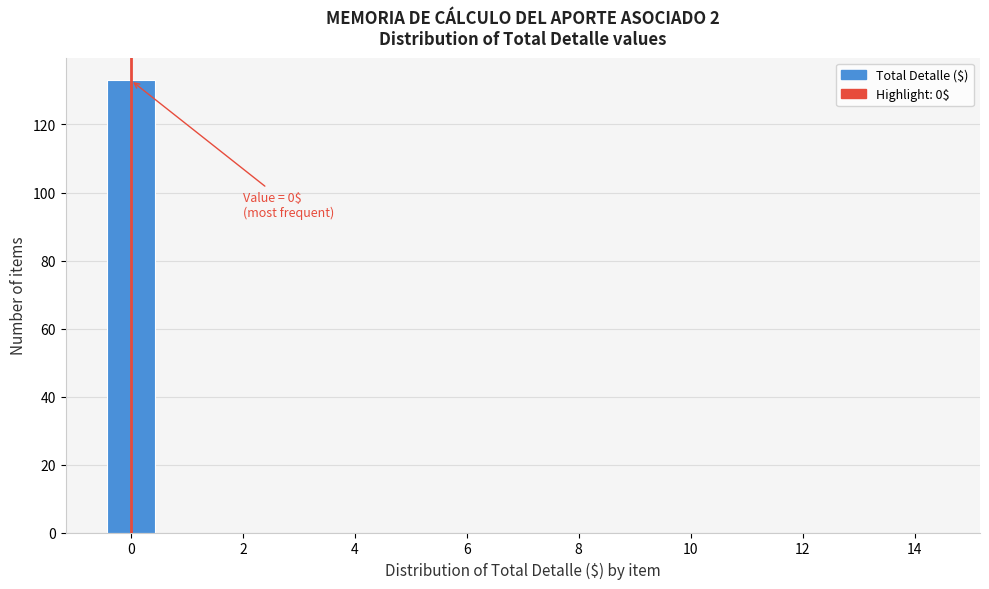

Over which range of the x-axis is the bar tallest?

-0.5 to 0.5